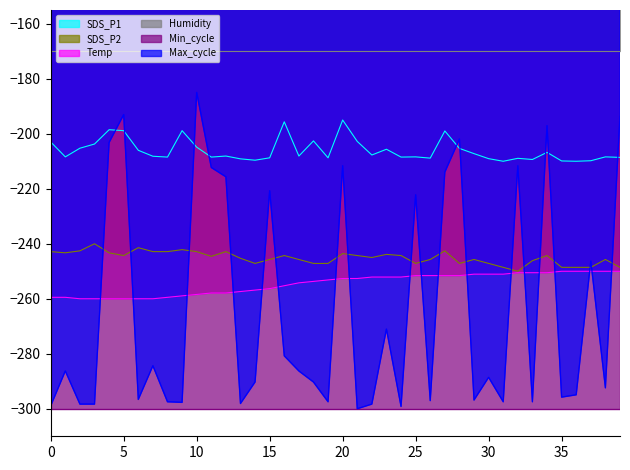

True or false: SDS_P1 has more than 1 points higher than both neighbors.

True